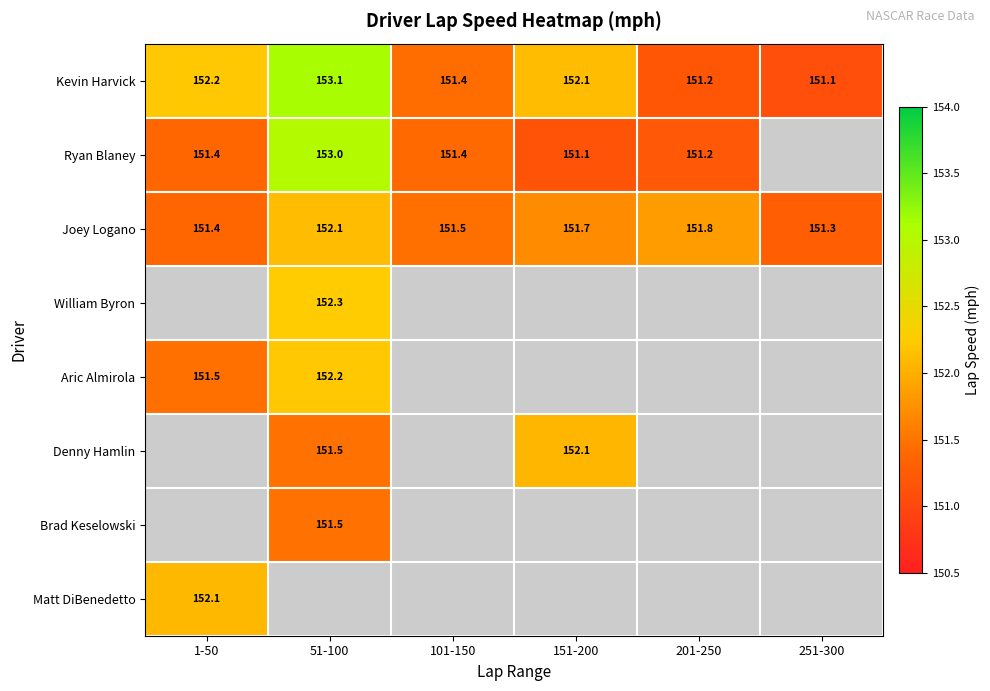

Count the Joey Logano values in the range 151 to 152.

5